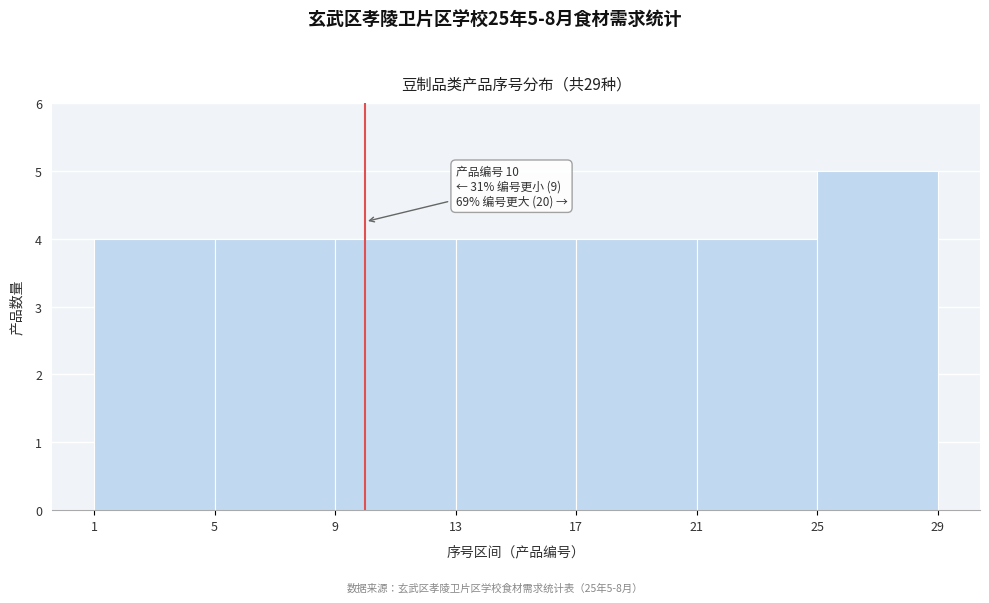

Over which range of the x-axis is the bar tallest?

25 to 29